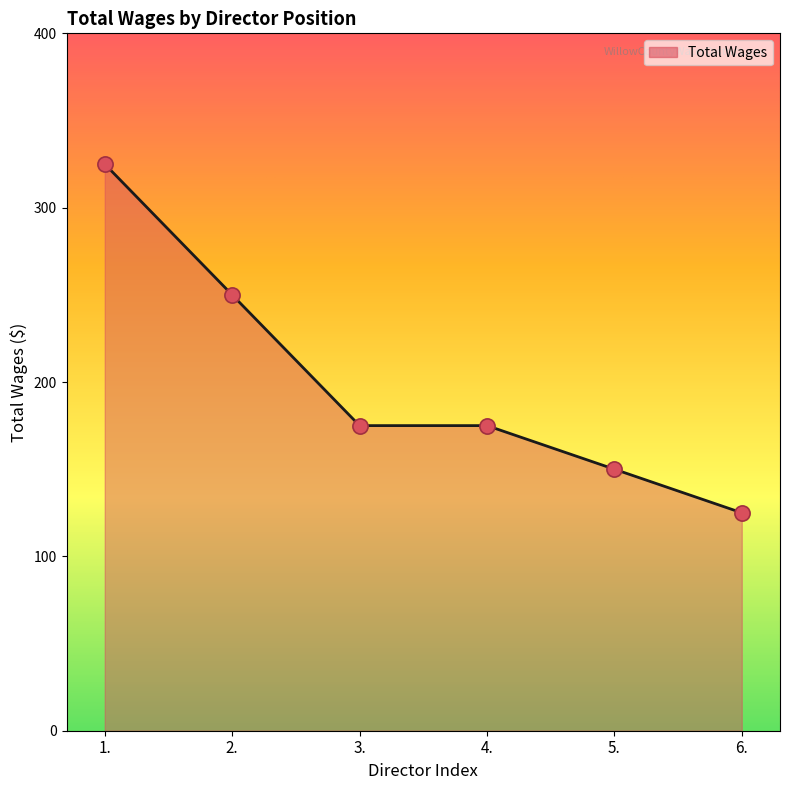

Approximately how many times larger is the value at 4. compared to 6.?

1.4